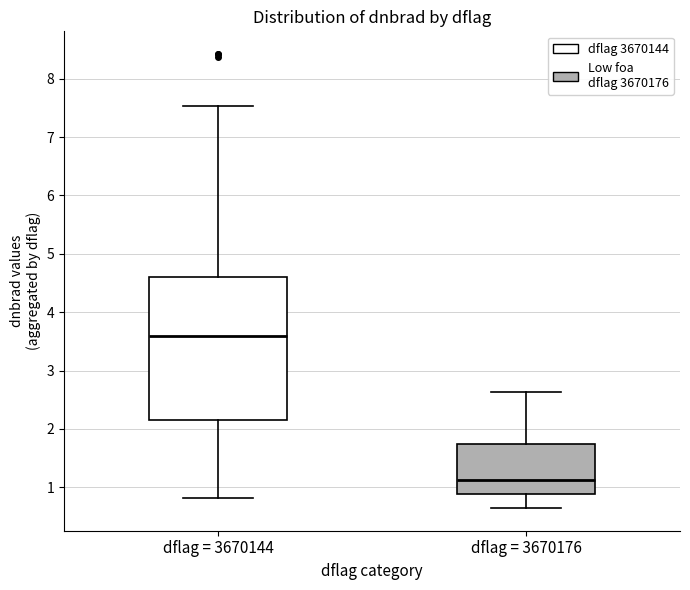

Reading left to right, read every box against the y-axis: the position of its median line, the range the box covers, and the ends of its whiskers. The values are not printed on the chart, so give them approximately, as read against the axis.

dflag = 3670144: median 3.6, box 2.2 to 4.6, whiskers 0.8 to 7.5
dflag = 3670176: median 1.1, box 0.9 to 1.7, whiskers 0.6 to 2.6